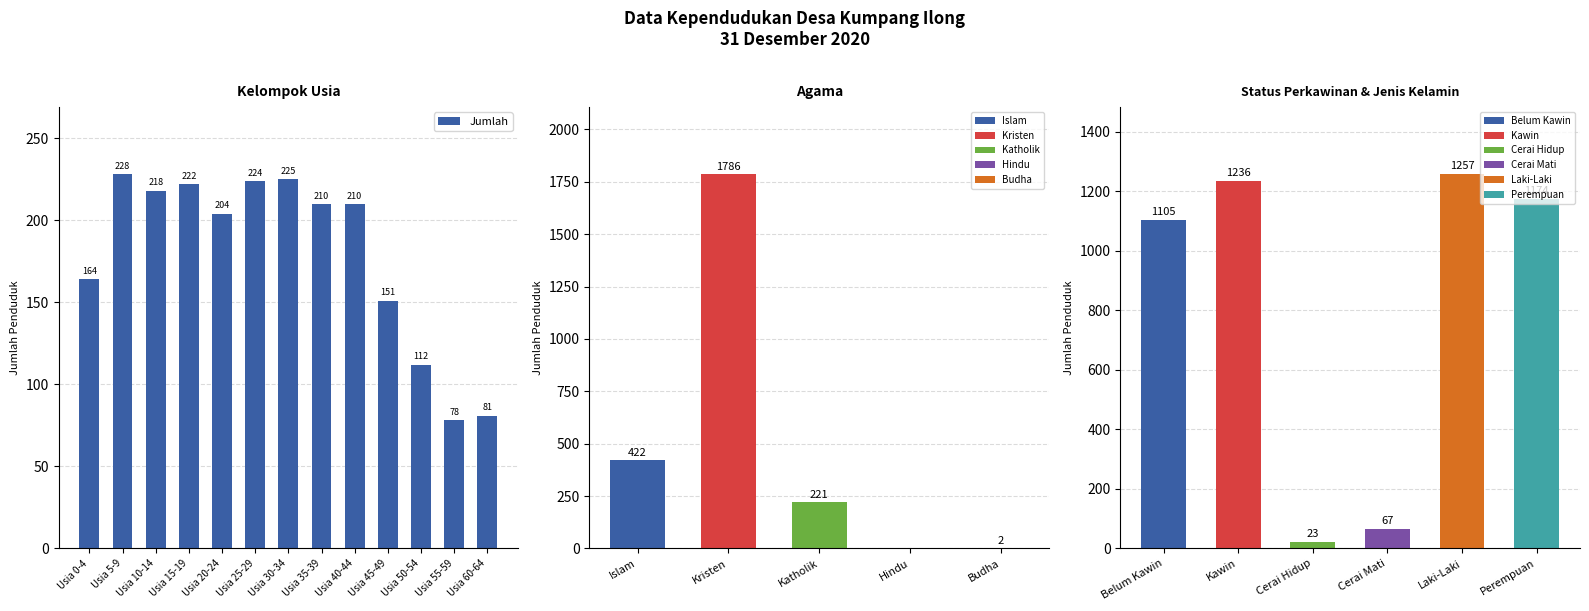

The value at Usia 60-64 is 28. True or false?

False